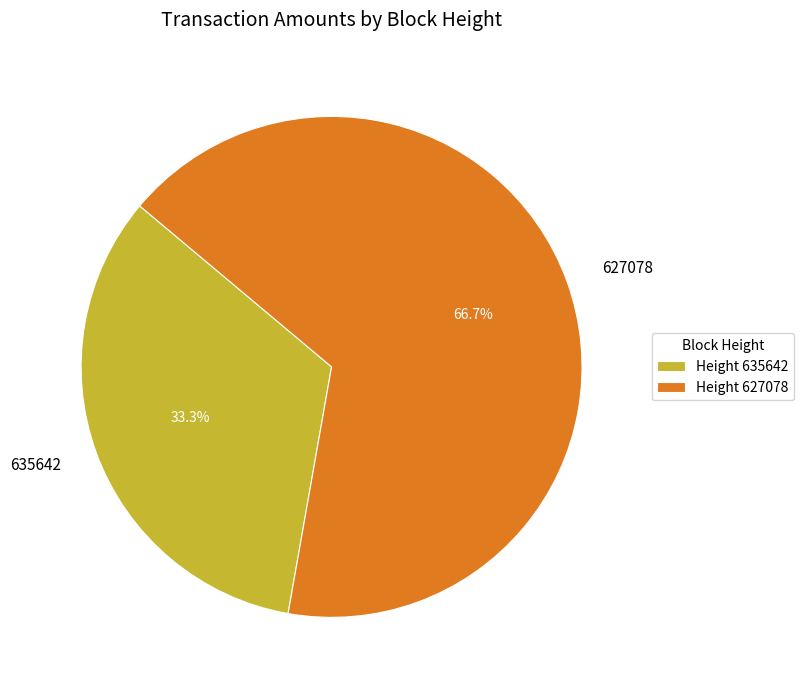

Combined, do Height 635642 and Height 627078 account for over 50%?

Yes